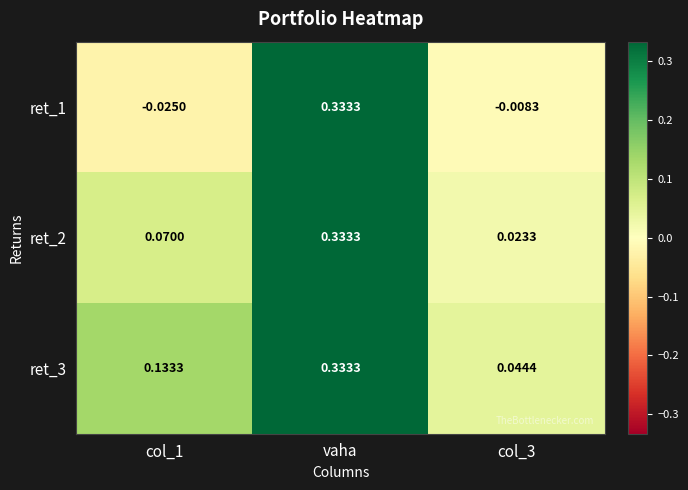

At which category is the sum across all series the highest?

vaha